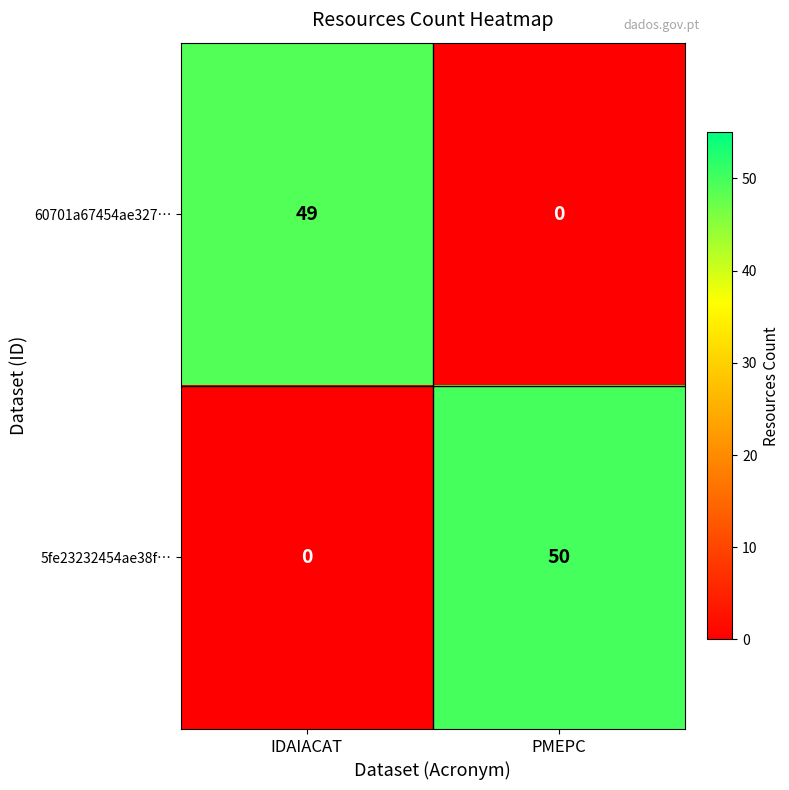

At PMEPC, list the series in order from largest to smallest.

5fe23232454ae38f…, 60701a67454ae327…